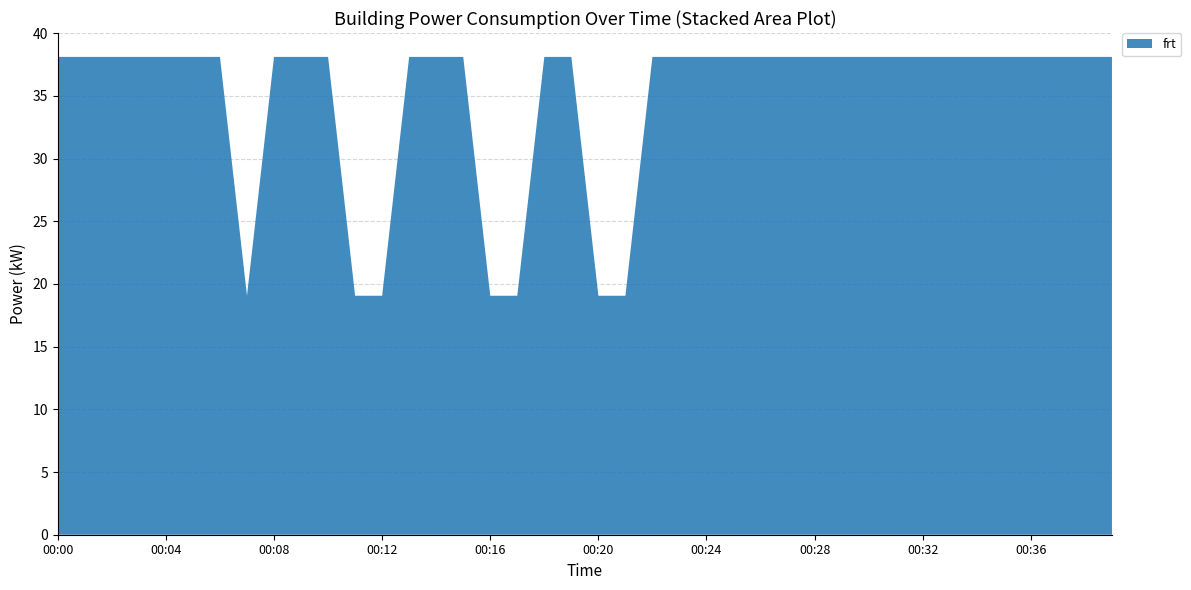

Reading left to right, list all the values displayed in this chart.

00:00=38.1	00:01=38.1	00:02=38.1	00:03=38.1	00:04=38.1	00:05=38.1	00:06=38.1	00:07=19.1	00:08=38.1	00:09=38.1	00:10=38.1	00:11=19.1	00:12=19.1	00:13=38.1	00:14=38.1	00:15=38.1	00:16=19.1	00:17=19.1	00:18=38.1	00:19=38.1	00:20=19.1	00:21=19.1	00:22=38.1	00:23=38.1	00:24=38.1	00:25=38.1	00:26=38.1	00:27=38.1	00:28=38.1	00:29=38.1	00:30=38.1	00:31=38.1	00:32=38.1	00:33=38.1	00:34=38.1	00:35=38.1	00:36=38.1	00:37=38.1	00:38=38.1	00:39=38.1